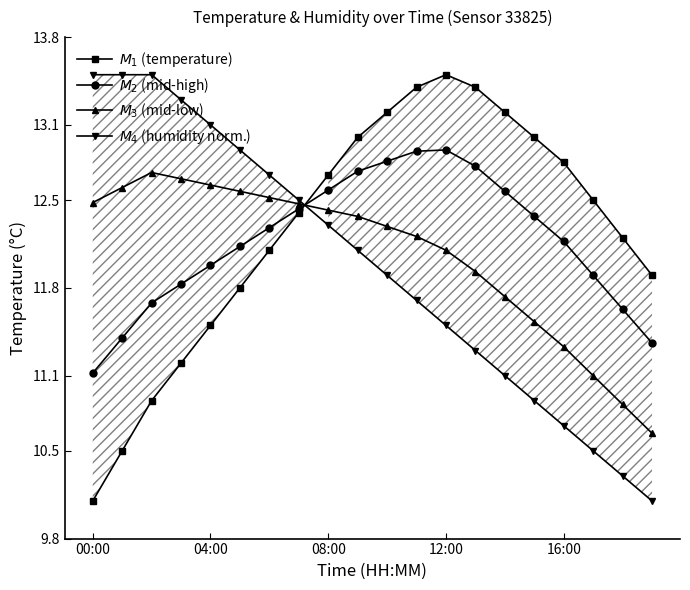

Between 17 and 19, which series saw the biggest shift?

$M_1$ (temperature)